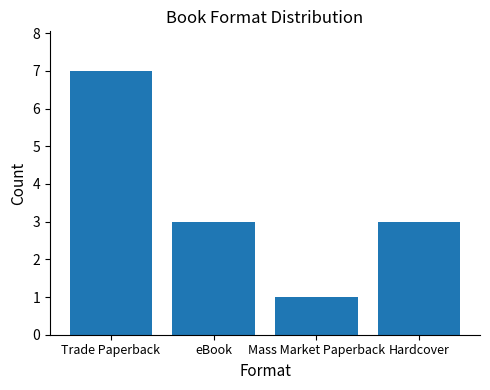

Between Mass Market Paperback and eBook, which is larger?

eBook